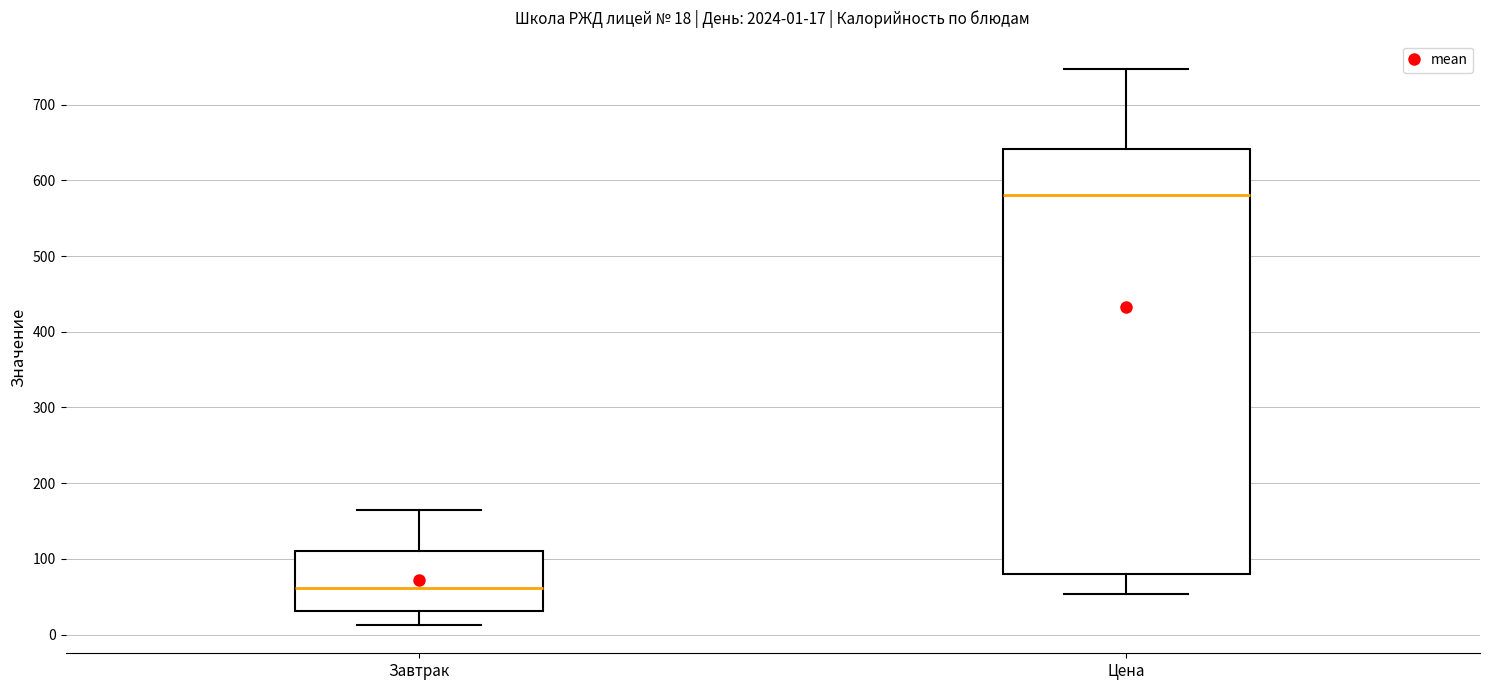

Which box is the tallest, from its lower edge to its upper edge?

Цена